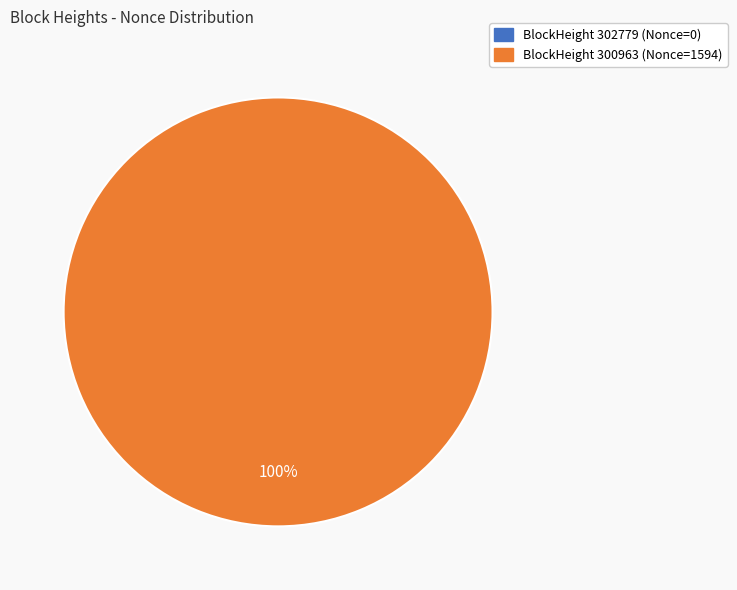

Which category has the smallest portion of the pie?

302779